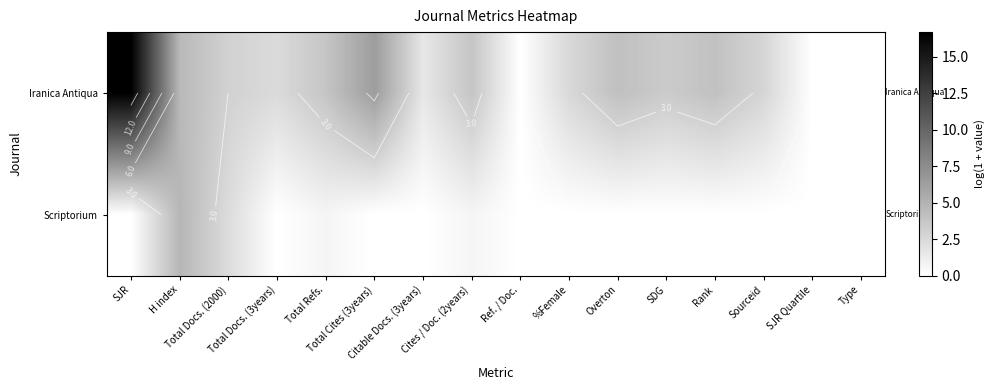

Rank the series at Ref. / Doc. from lowest to highest value.

Iranica Antiqua, Scriptorium